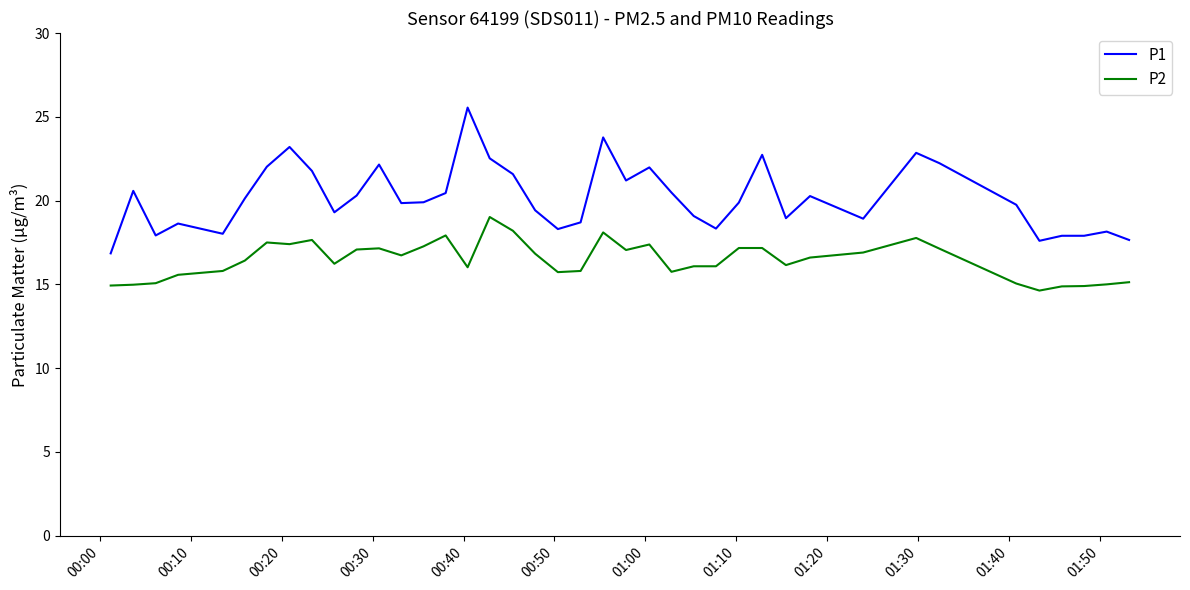

What is the minimum value for P1?

16.9